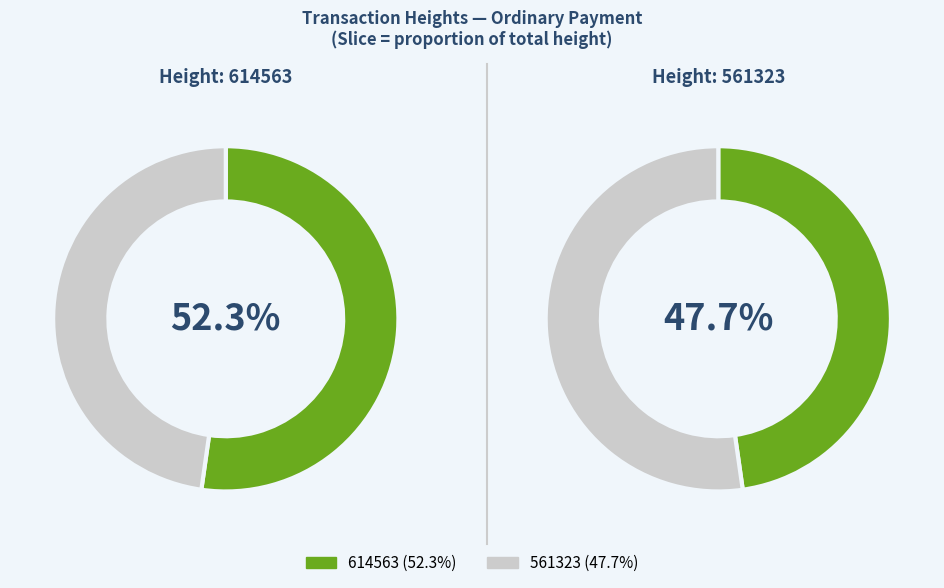

Which slice is the largest?

614563